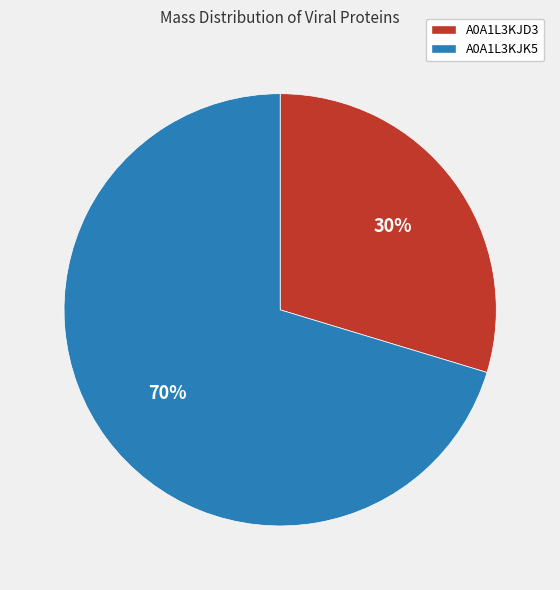

Approximately how many times larger is the value at A0A1L3KJD3 compared to A0A1L3KJK5?

0.4